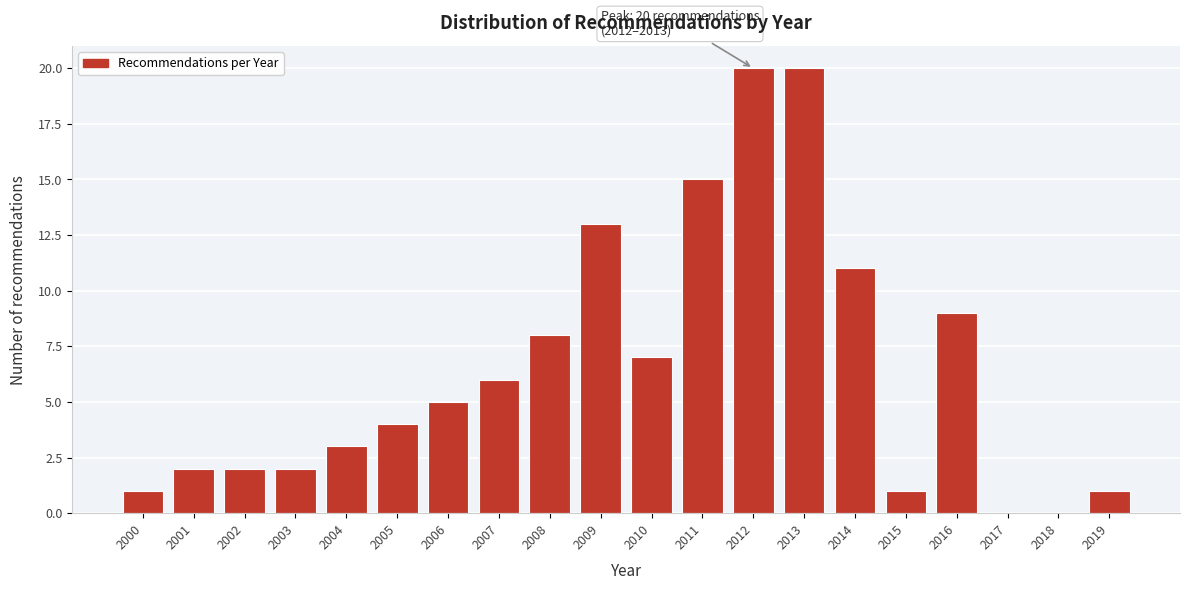

Reading right to left, list all the values displayed in this chart.

2019=1	2018=0	2017=0	2016=9	2015=1	2014=11	2013=20	2012=20	2011=15	2010=7	2009=13	2008=8	2007=6	2006=5	2005=4	2004=3	2003=2	2002=2	2001=2	2000=1